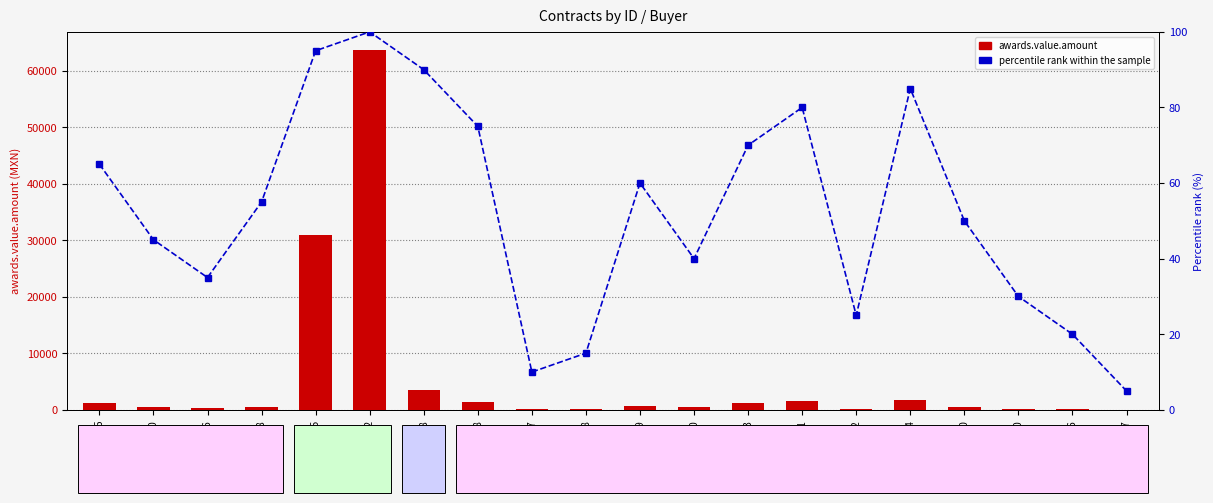

Reading left to right, transcribe all the data shown in this chart.

awards.value.amount: 100-007625=1127.0	100-007630=455.2	100-007636=405.2	100-007638=579.1	SA-080405-05=30989.3	SA-110405-02=63741.0	1020140098=3478.0	100-000018=1359.5	100-000047=61.0	100-000048=81.0	100-000049=620.3	100-000050=440.1	100-000063=1204.4	100-000081=1579.1	100-000082=129.6	100-000104=1709.4	100-000130=534.2	100-000150=168.5	100-000176=126.6	100-000317=27.8
percentile rank within the sample: 100-007625=65.0	100-007630=45.0	100-007636=35.0	100-007638=55.0	SA-080405-05=95.0	SA-110405-02=100.0	1020140098=90.0	100-000018=75.0	100-000047=10.0	100-000048=15.0	100-000049=60.0	100-000050=40.0	100-000063=70.0	100-000081=80.0	100-000082=25.0	100-000104=85.0	100-000130=50.0	100-000150=30.0	100-000176=20.0	100-000317=5.0